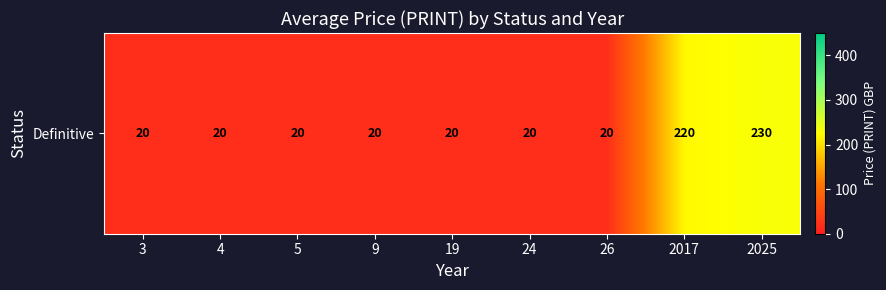

At which category does the chart reach its peak across all series?

2025